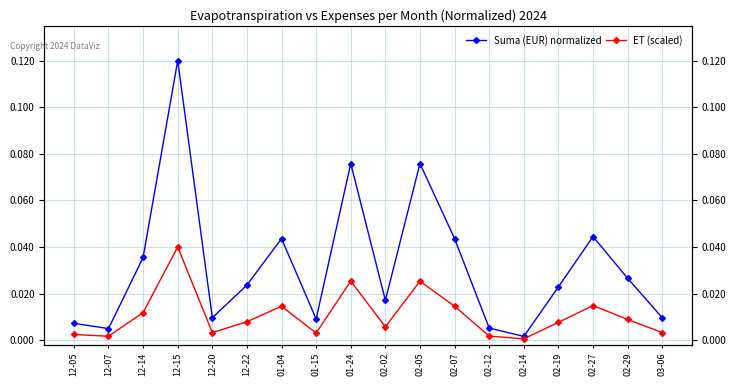

How many lines are shown in the chart?

2